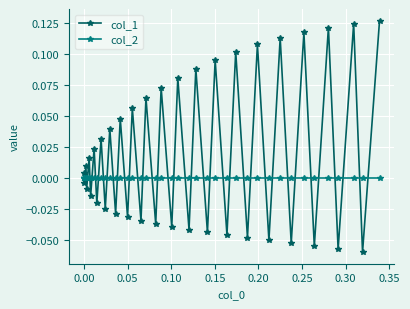

Which series has the largest total across all categories?

col_1